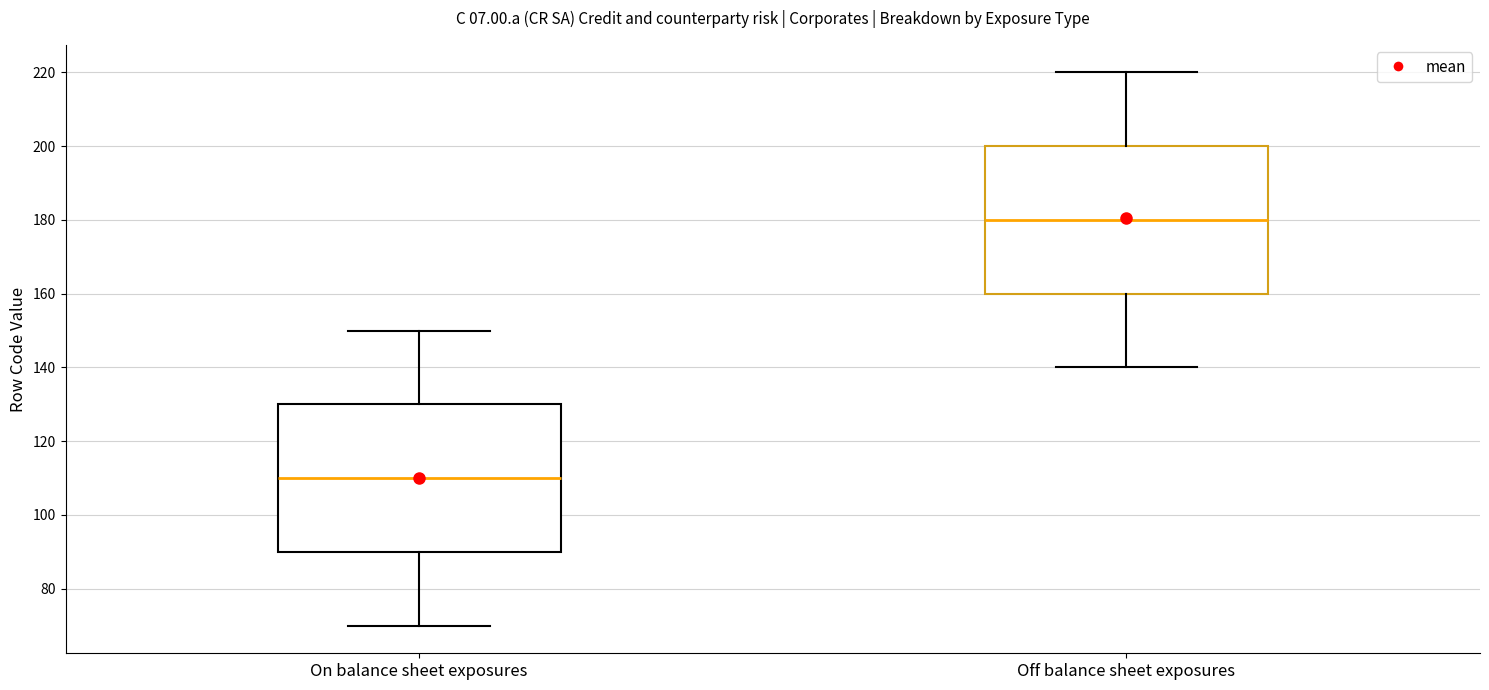

Reading left to right, transcribe this box plot: for each box, give where its median line is, the range the box spans, and where its two whiskers end, as read against the y-axis. The values are not printed on the chart, so give them approximately, as read against the axis.

On balance sheet exposures: median 110, box 90 to 130, whiskers 70 to 150
Off balance sheet exposures: median 180, box 160 to 200, whiskers 140 to 220